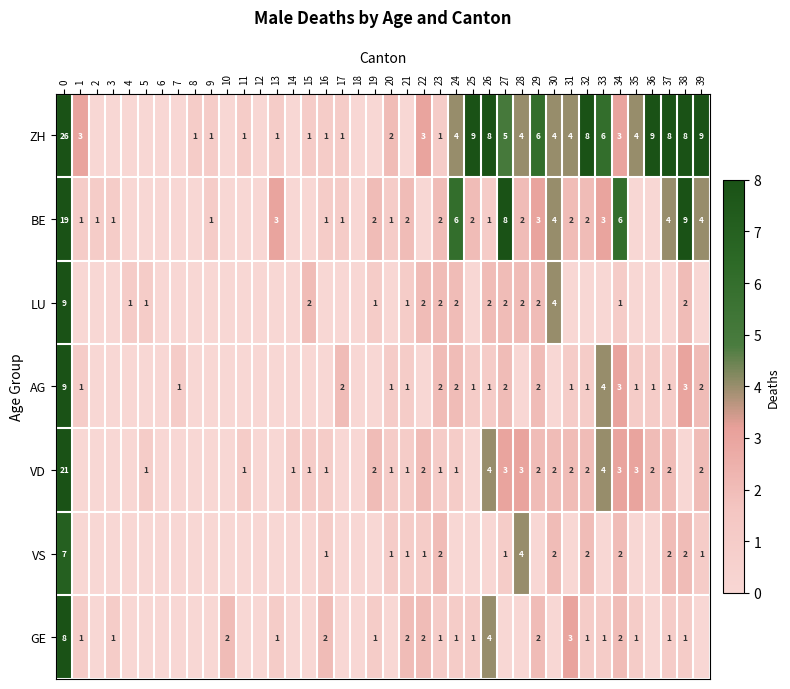

What is the difference between the highest and lowest values at 34?

5